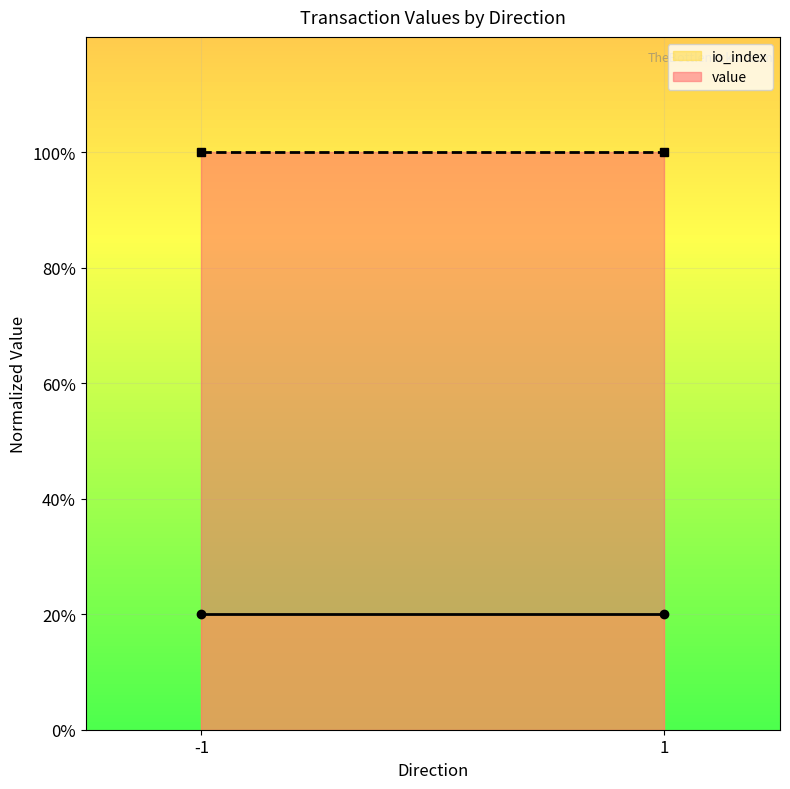

At how many categories does at least one series exceed 88?

2